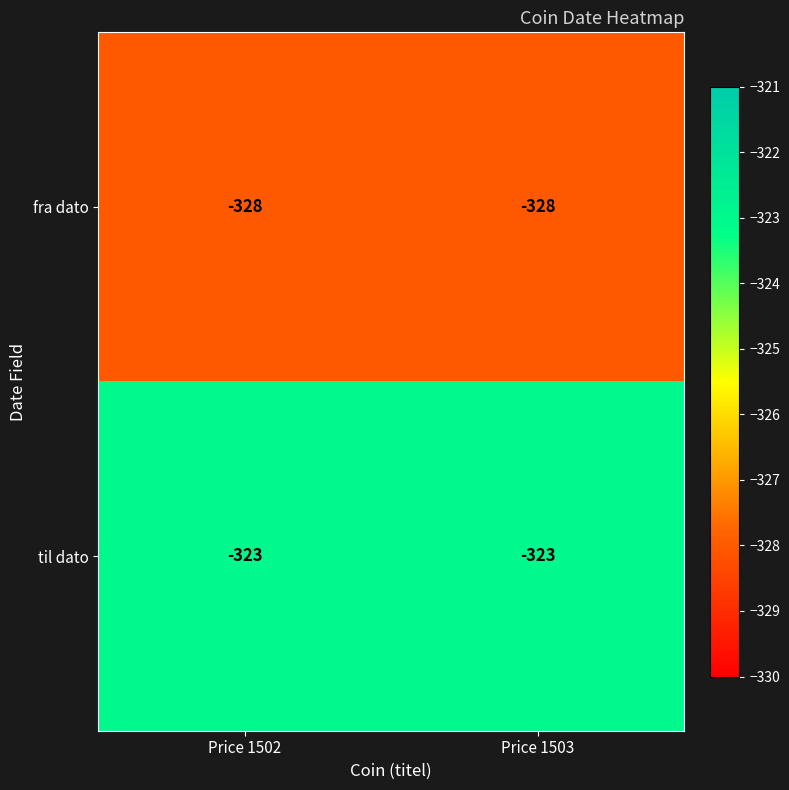

Is it true that fra dato equals -456 at Price 1503?

False